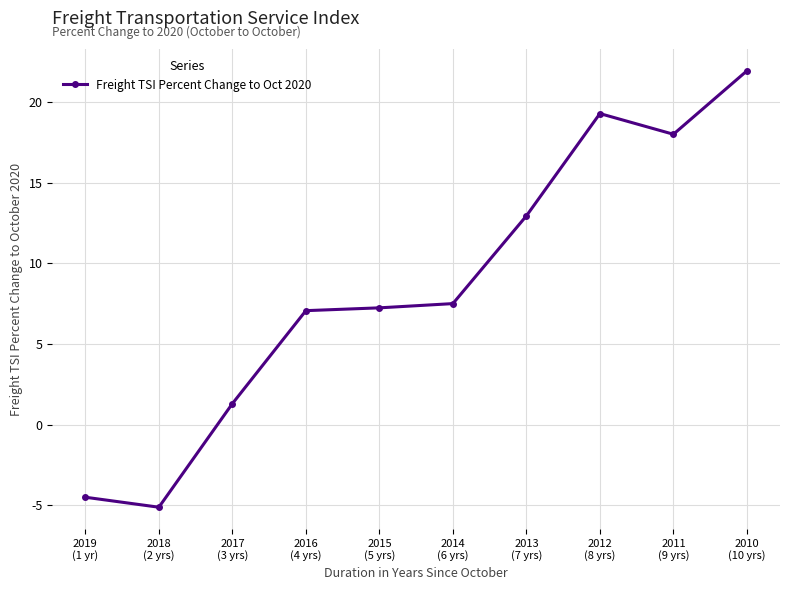

Between 2010
(10 yrs) and 2016
(4 yrs), which is larger?

2010
(10 yrs)